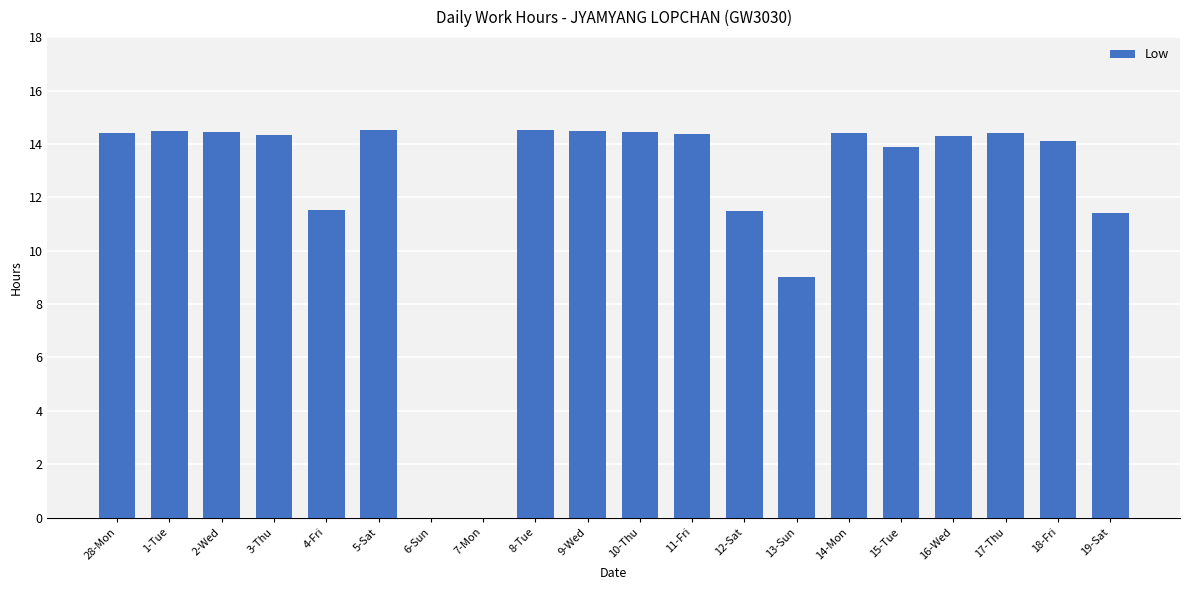

What is the change in value from 7-Mon to 13-Sun?

+9.0